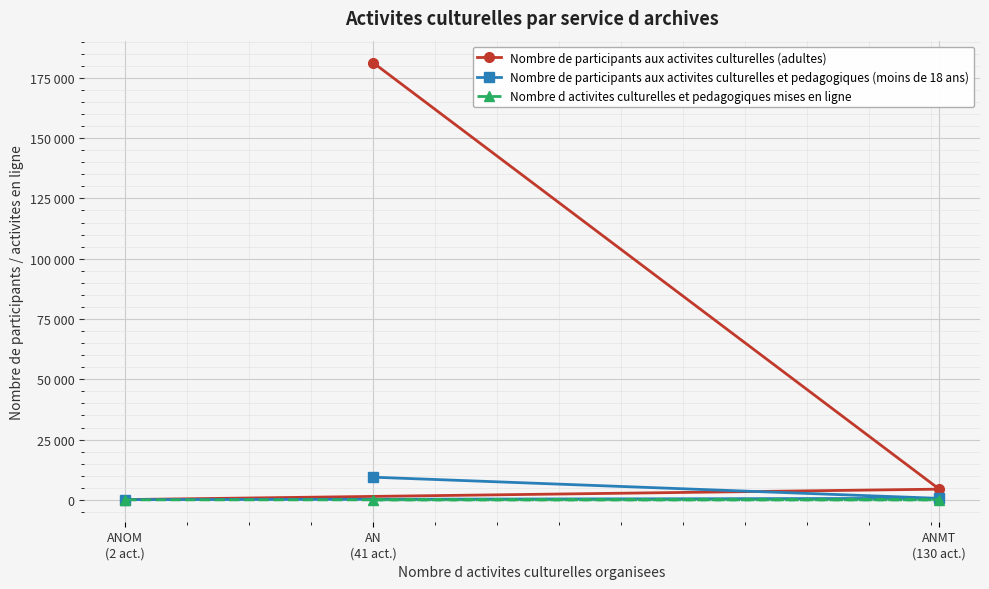

What is the total value across all series at ANOM
(2 act.)?

201